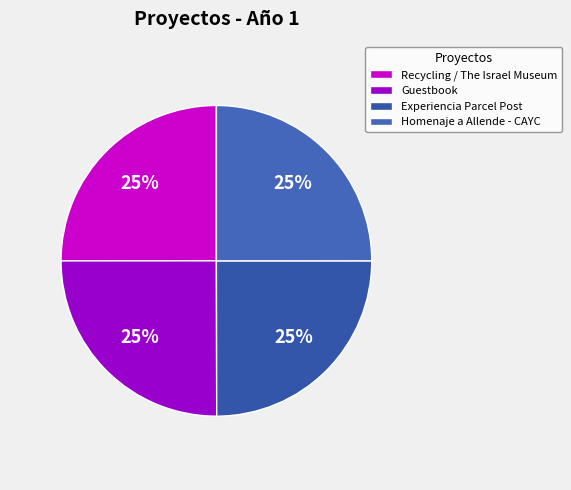

Is Homenaje a Allende - CAYC the majority of the pie?

No